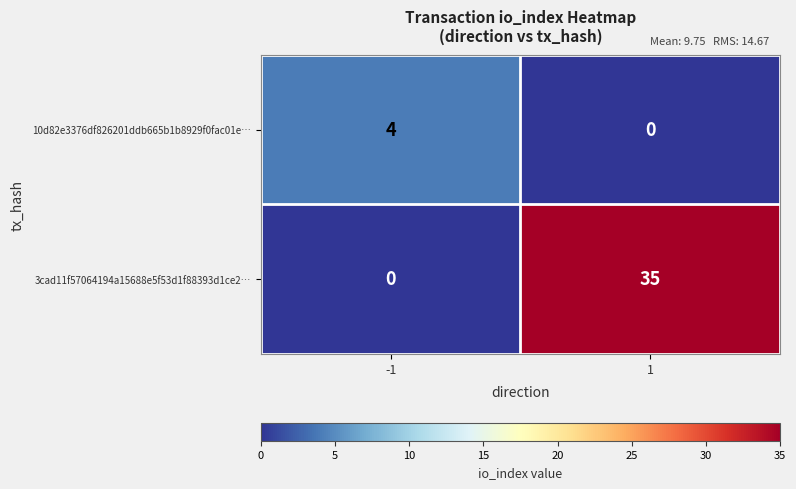

True or false: 3cad11f57064194a15688e5f53d1f88393d1ce2… has a value of 35 at 1.

True